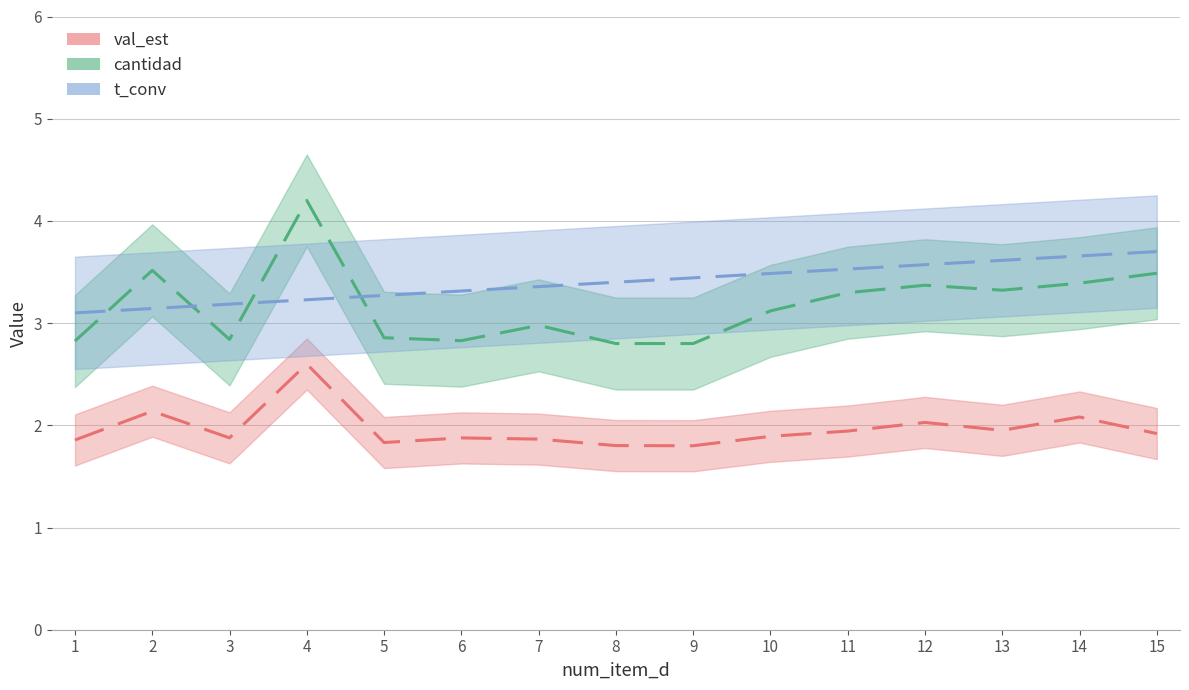

The cantidad series shows 1.3 at 7. True or false?

False